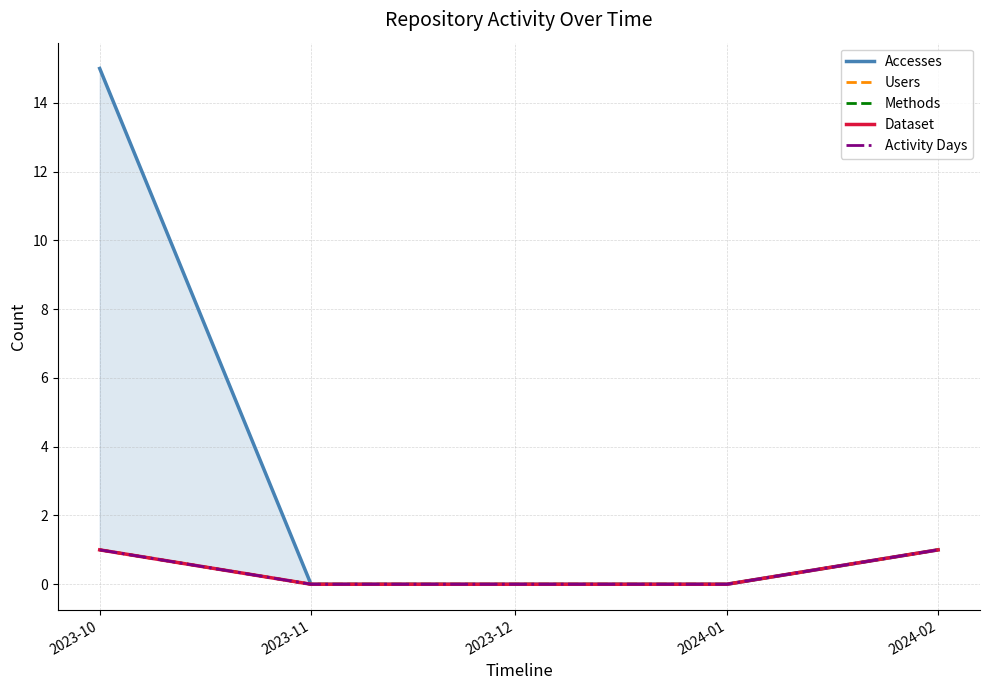

The value of Accesses at 2023-10 is 22. True or false?

False